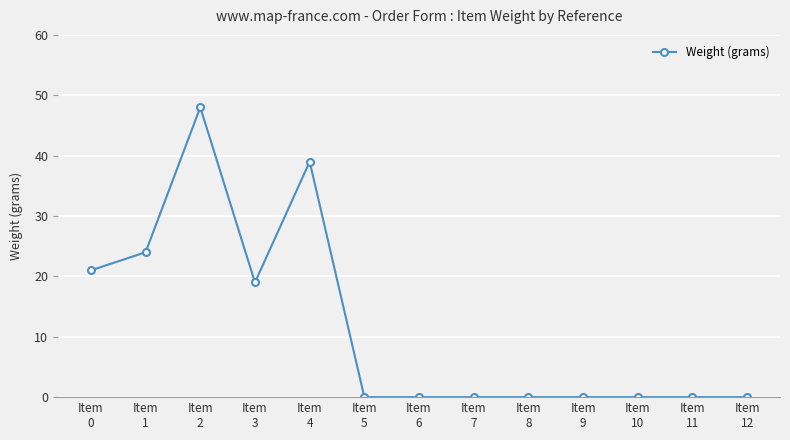

Reading left to right, extract all data points from this chart.

21	24	48	19	39	0	0	0	0	0	0	0	0